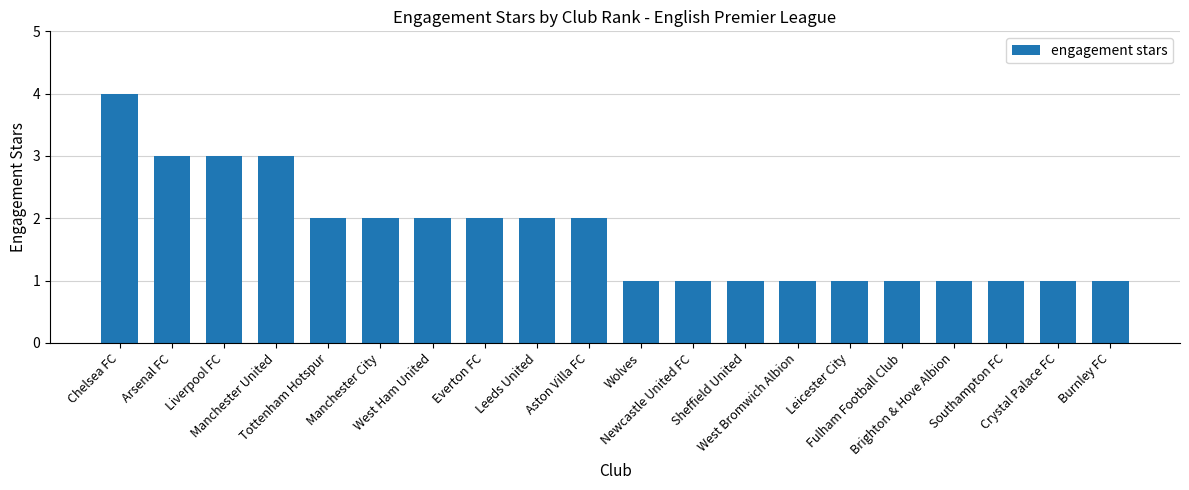

True or false: the data shows 4 at Arsenal FC.

False